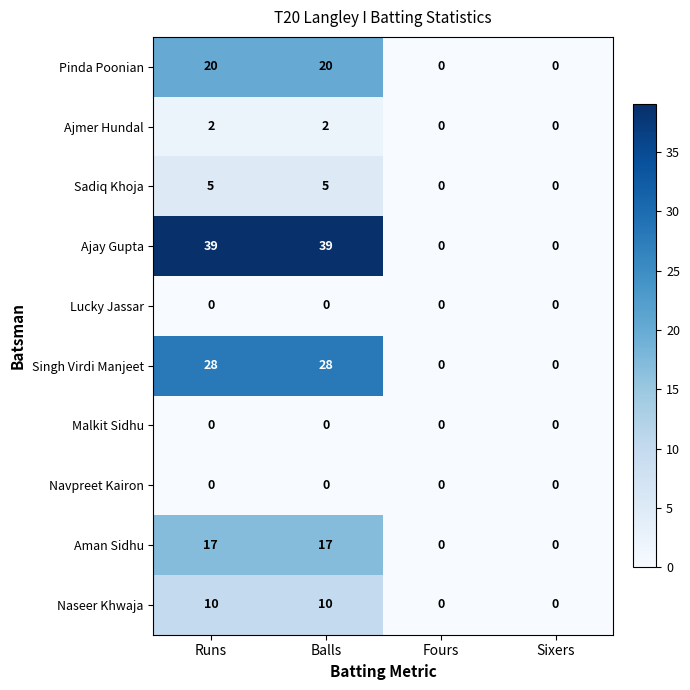

Between Balls and Fours, which series saw the biggest shift?

Ajay Gupta